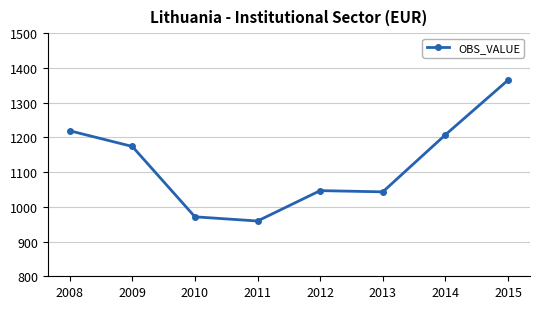

The value at 2014 is 357.4. True or false?

False